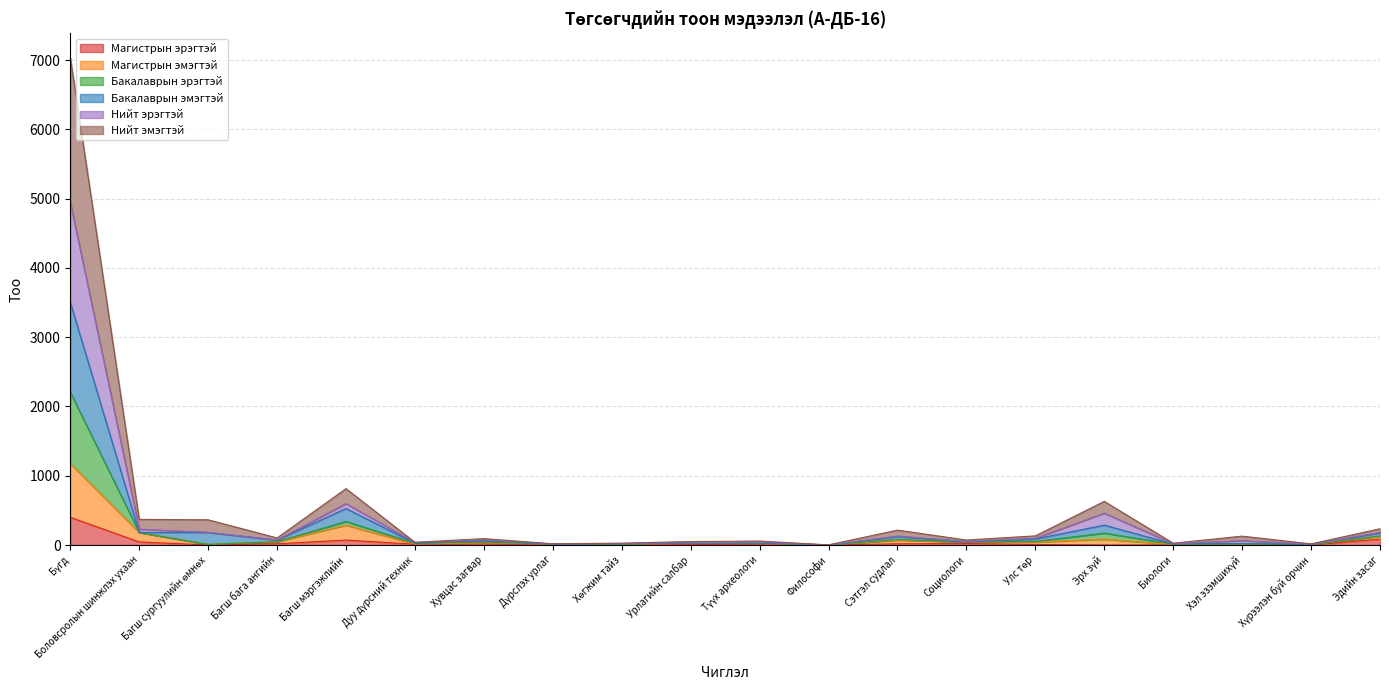

What is the label of the 5th point from the left?

Багш мэргэжлийн